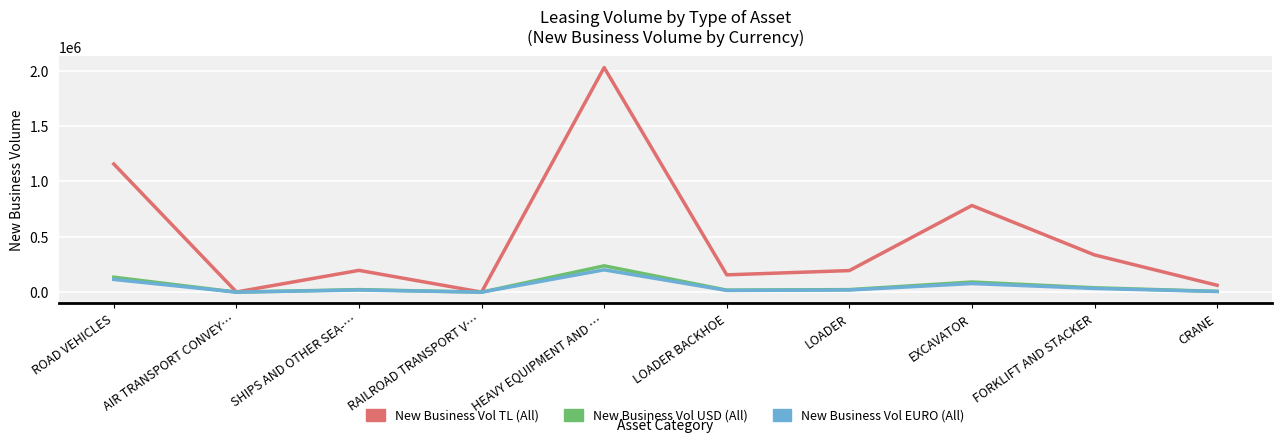

What is the approximate value of New Business Vol TL (All) at ROAD VEHICLES?

1156718.0